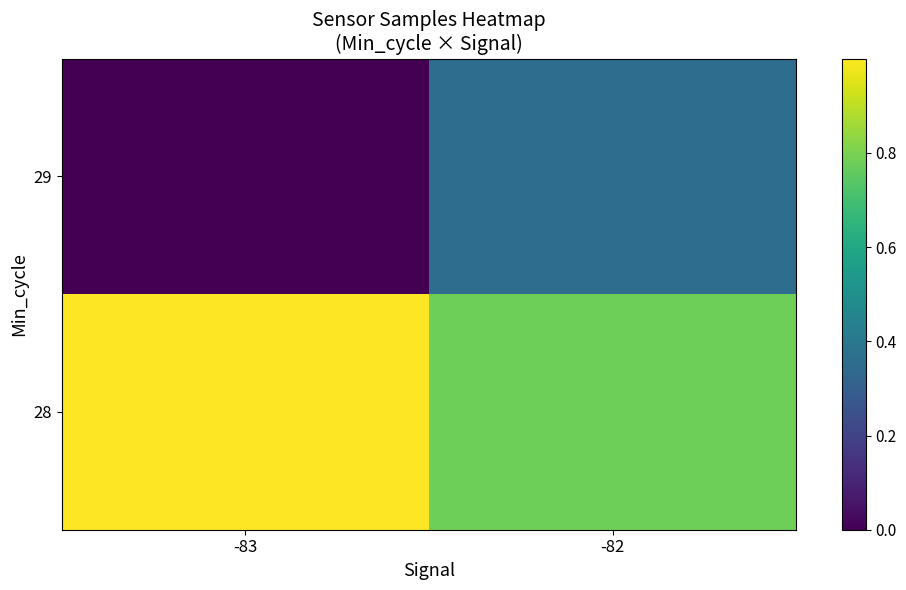

What is the greatest value displayed?

1.0